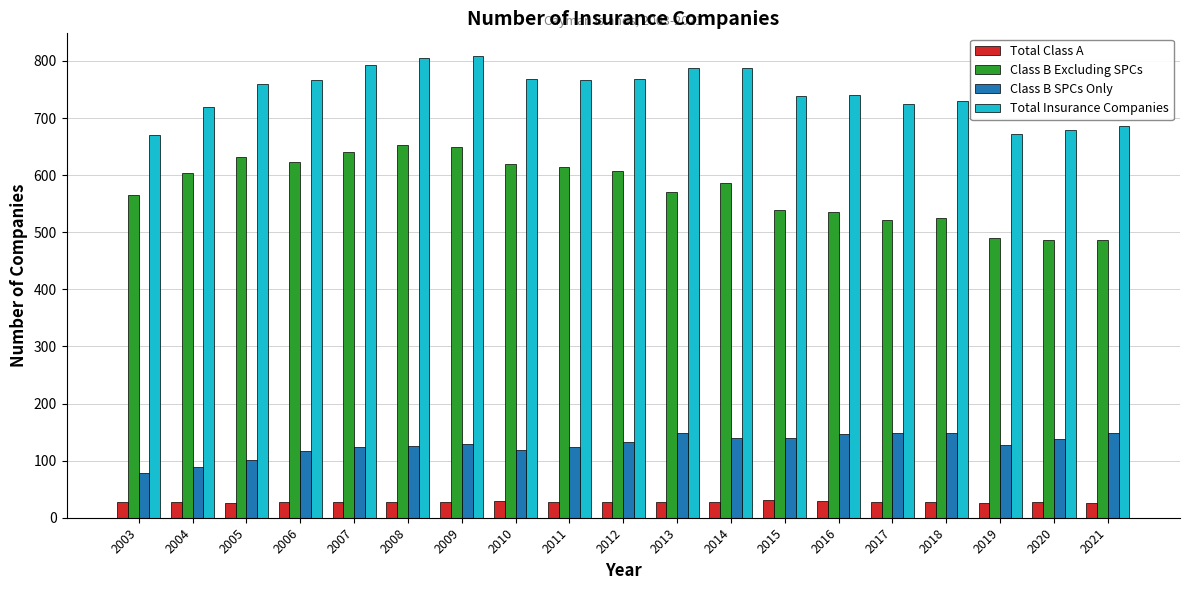

Which series has the largest total across all categories?

Total Insurance Companies